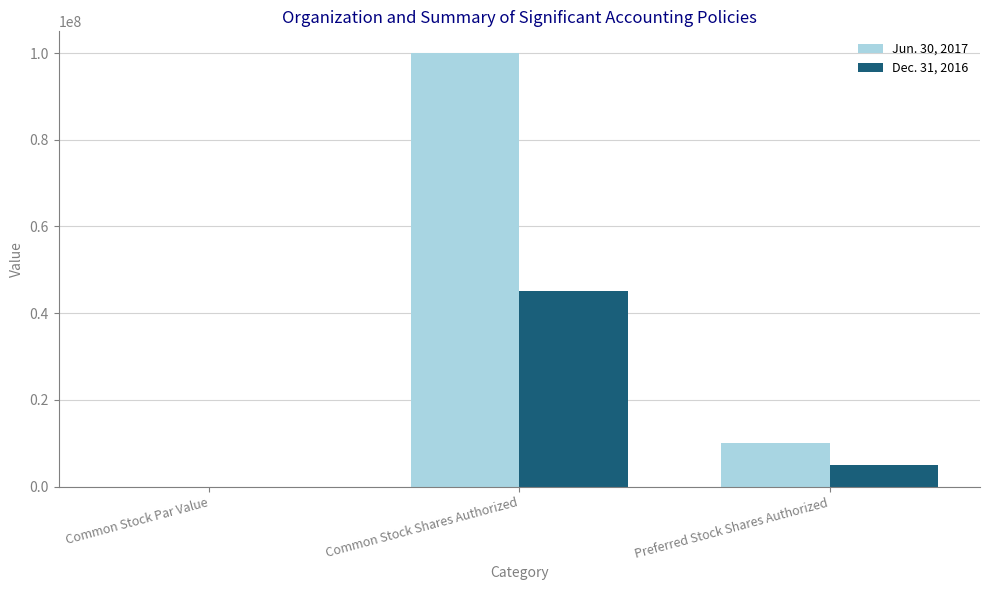

What is the maximum value for Jun. 30, 2017?

100000000.0